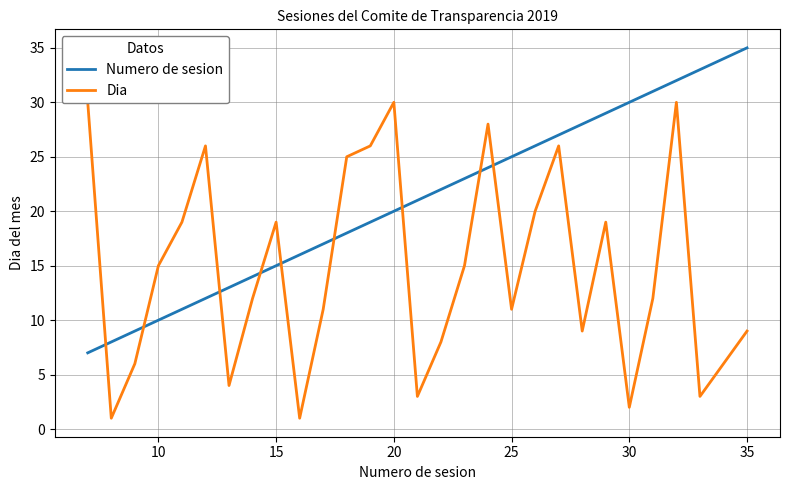

At which label does Numero de sesion reach its peak?

35